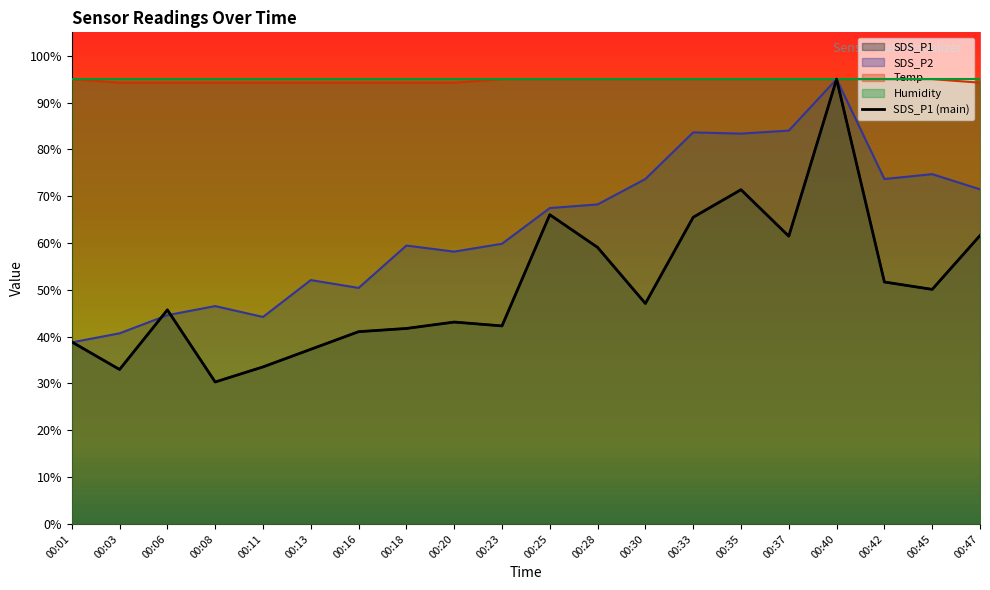

What is the value of the SDS_P1 point at the 14th from the left?

65.5